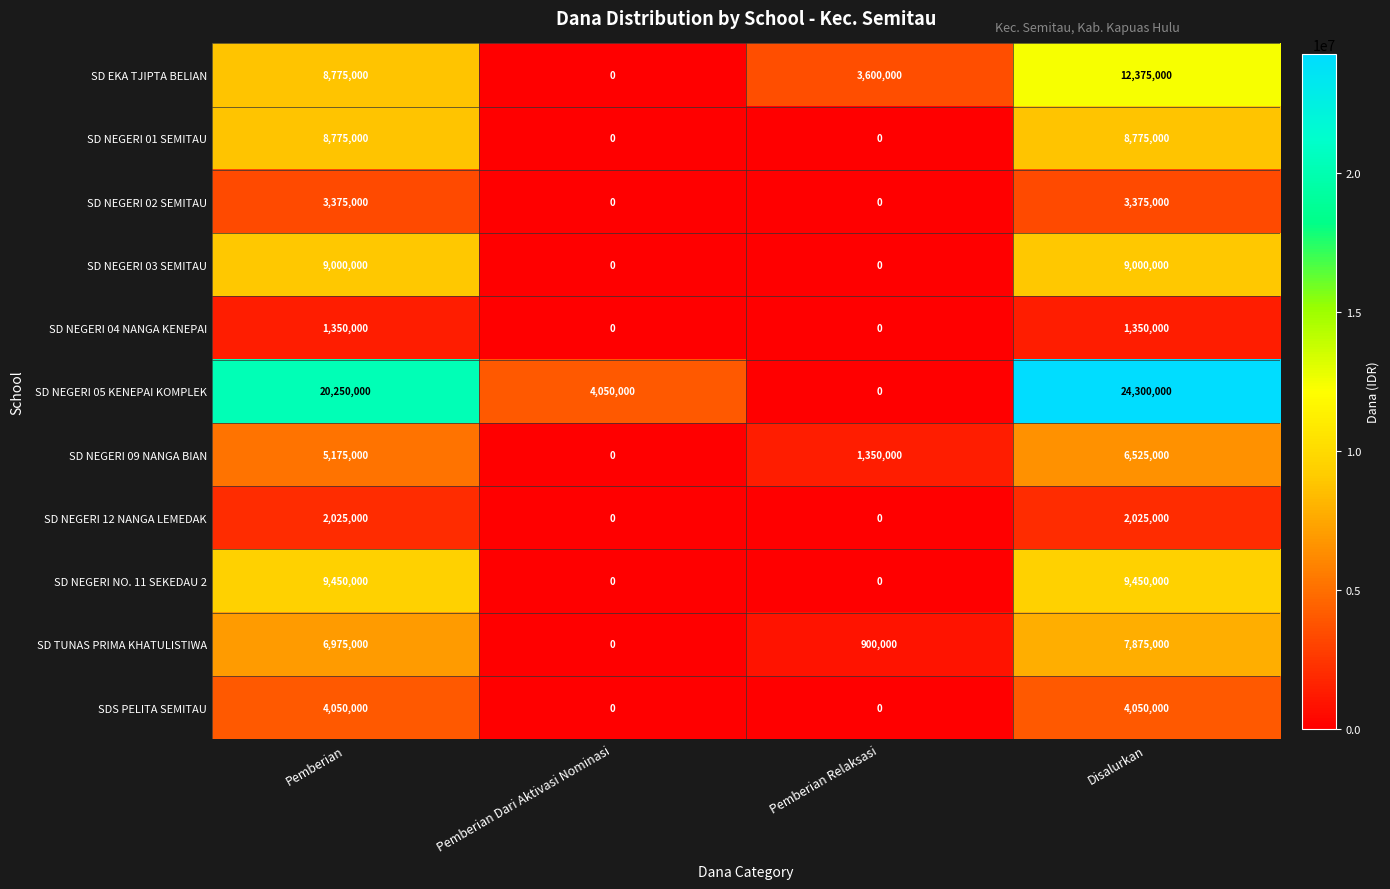

What value does the SD EKA TJIPTA BELIAN series have at Disalurkan, to the nearest 10?

12375000